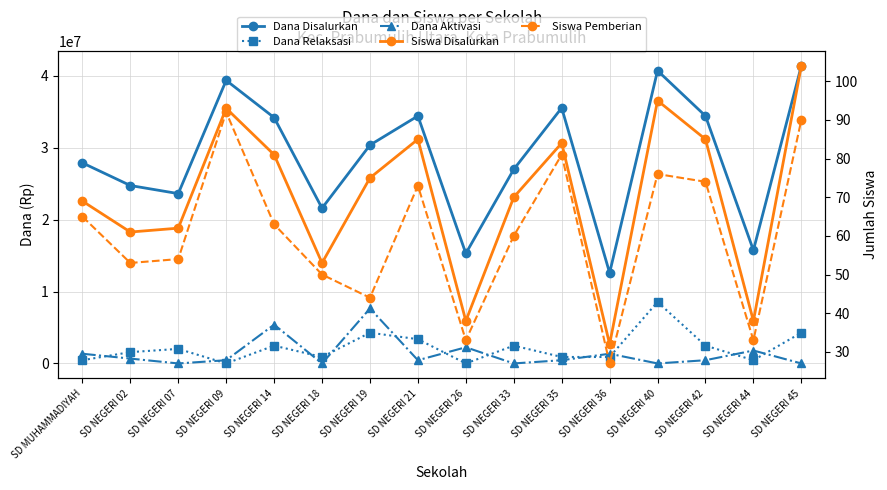

The value of Siswa Pemberian at SD NEGERI 21 is 73. True or false?

True